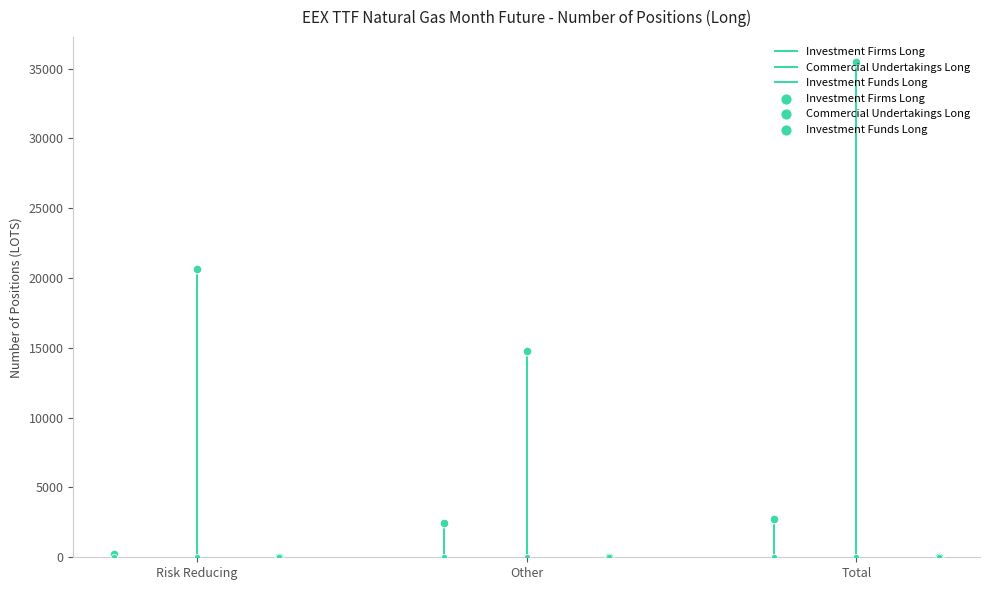

What are all the series names shown in the legend?

Investment Firms Long, Commercial Undertakings Long, Investment Funds Long